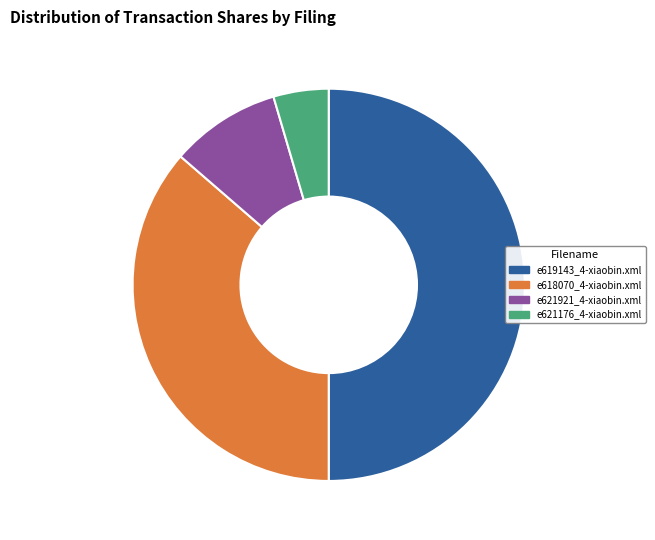

Count the number of slices in the pie.

4